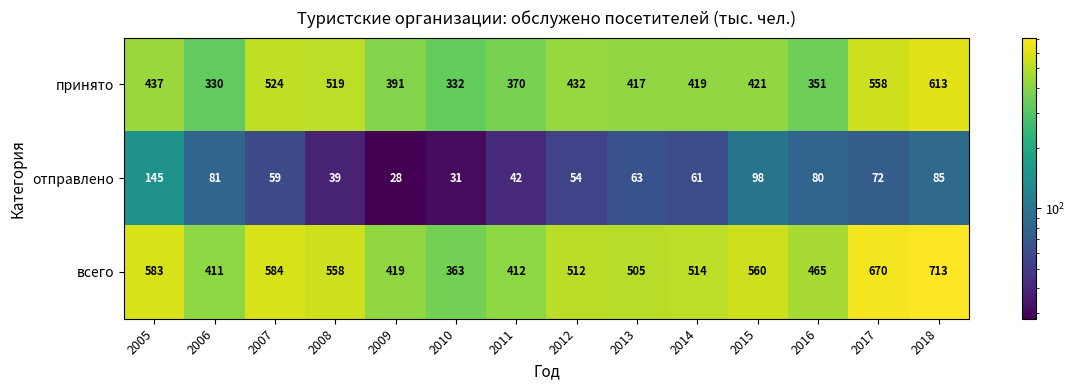

Which series has the largest range (max minus min)?

всего